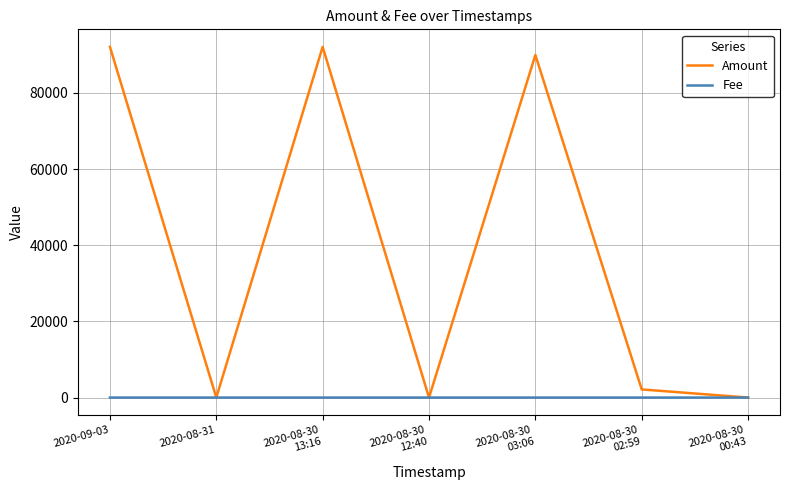

What position from the right is 2020-09-03?

7